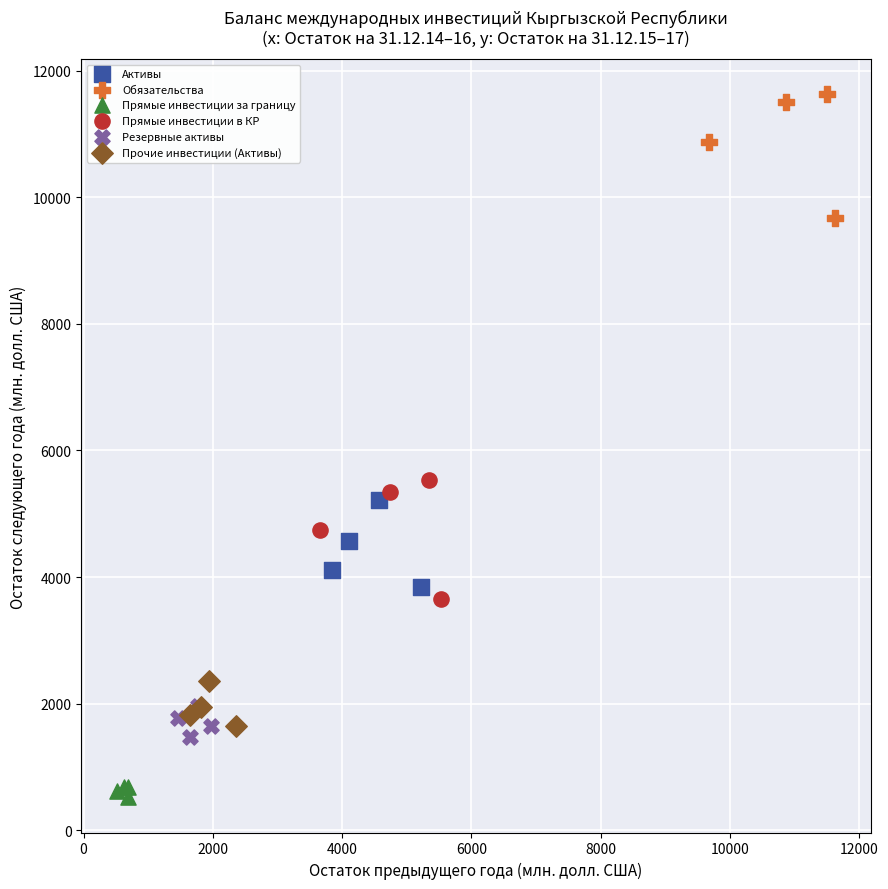

Which series has the widest spread of Y values?

Обязательства